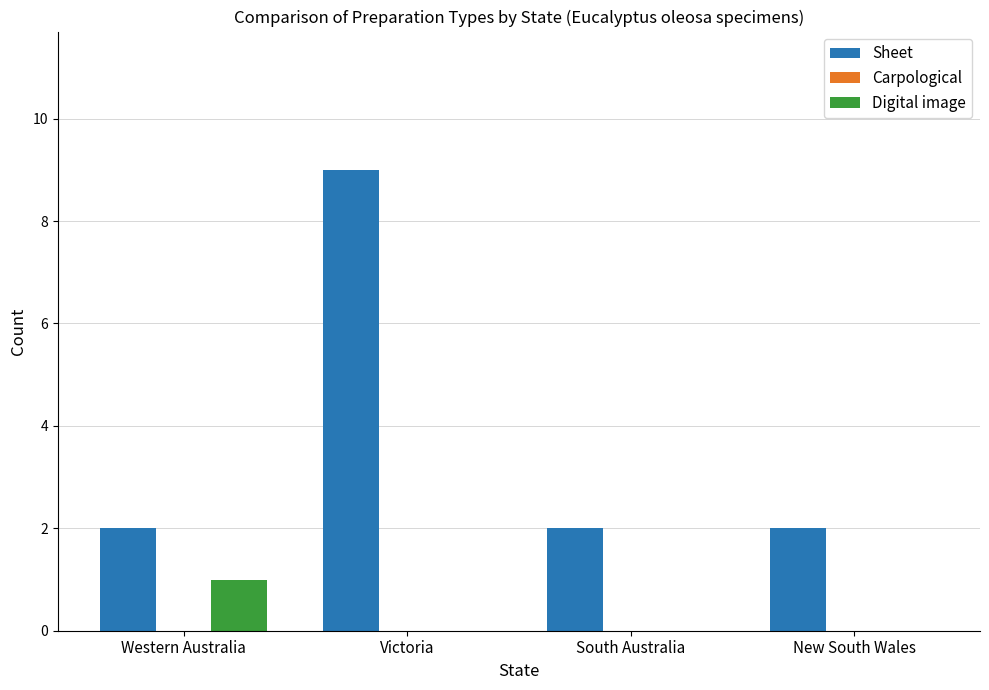

Which series changed the most between Victoria and South Australia?

Sheet